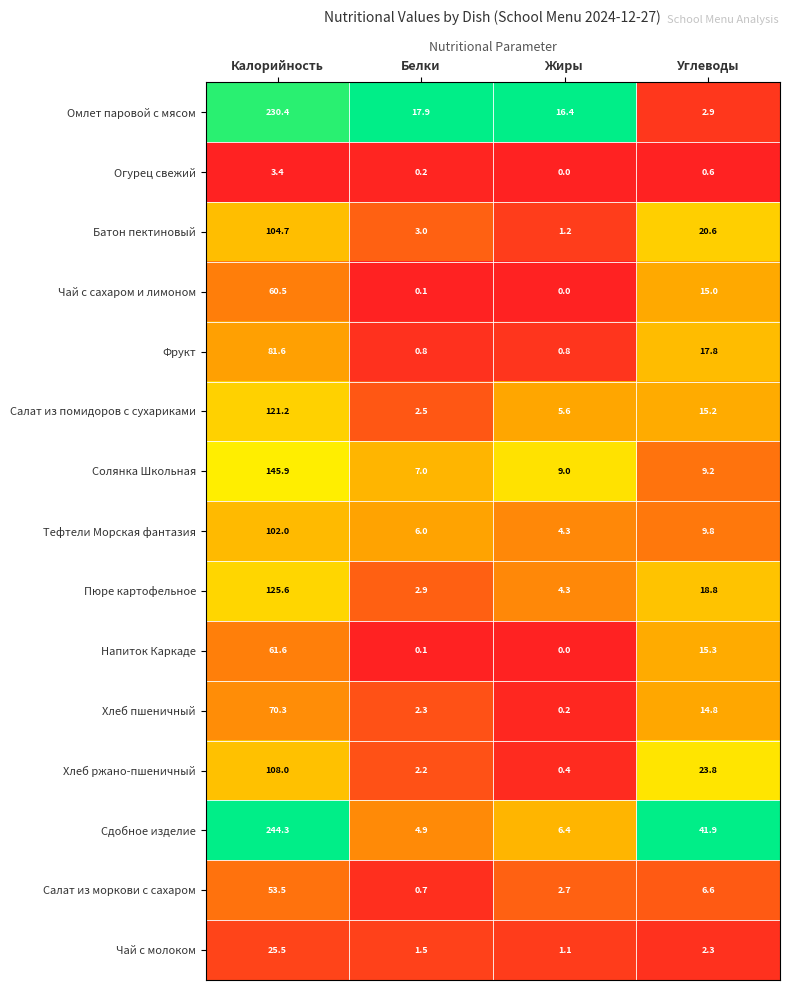

At which label does Солянка Школьная first exceed 9?

Калорийность